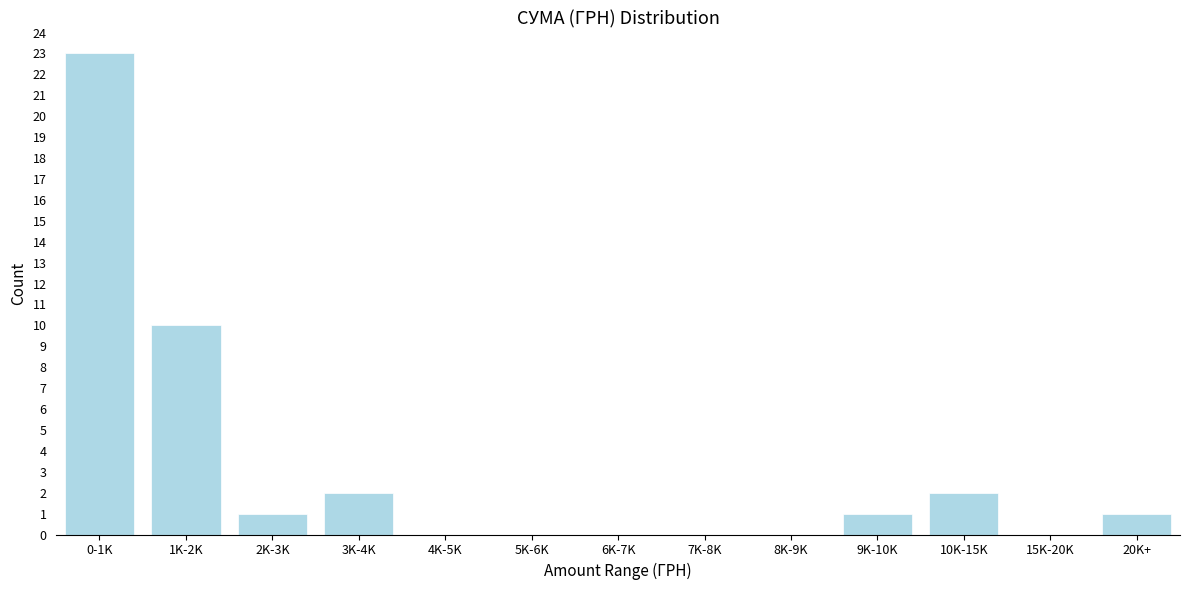

Reading left to right, what are all the values shown in this chart?

0-1K=23	1K-2K=10	2K-3K=1	3K-4K=2	4K-5K=0	5K-6K=0	6K-7K=0	7K-8K=0	8K-9K=0	9K-10K=1	10K-15K=2	15K-20K=0	20K+=1